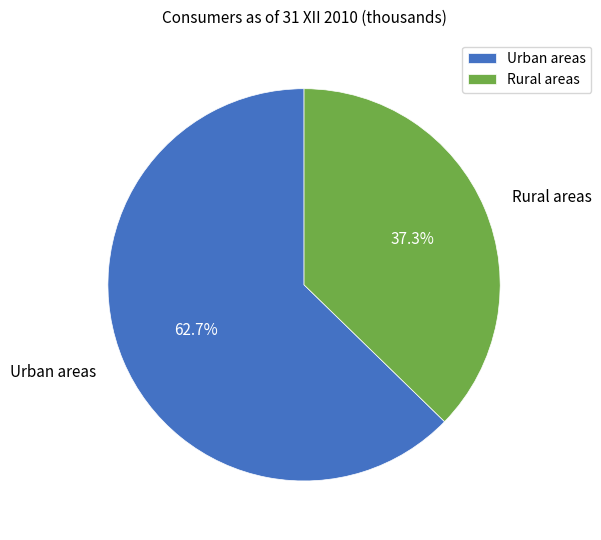

What is the smallest slice in the pie chart?

Rural areas